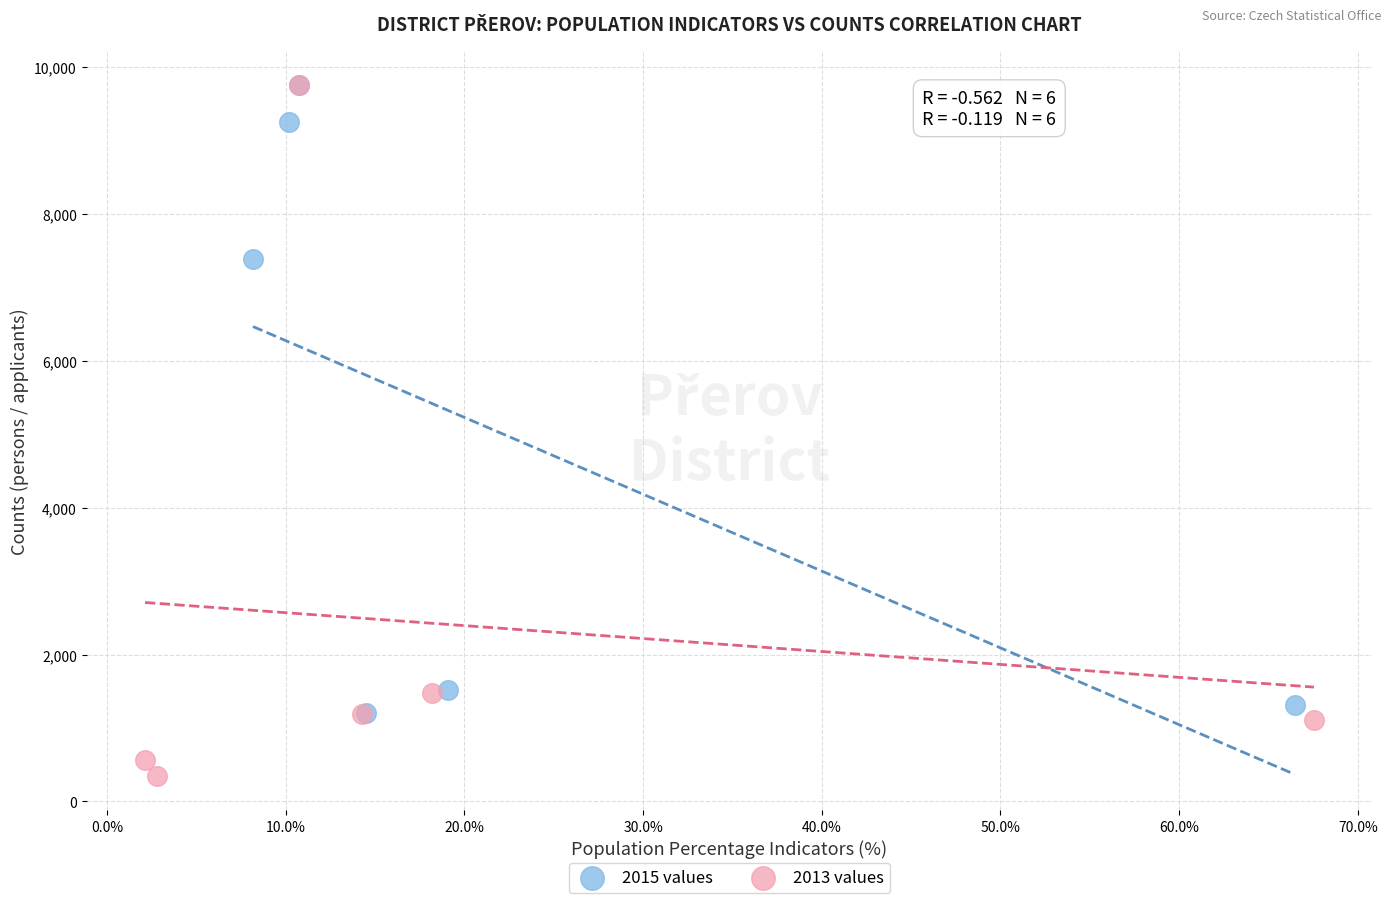

Which series contains the lowest Y value?

2013 values